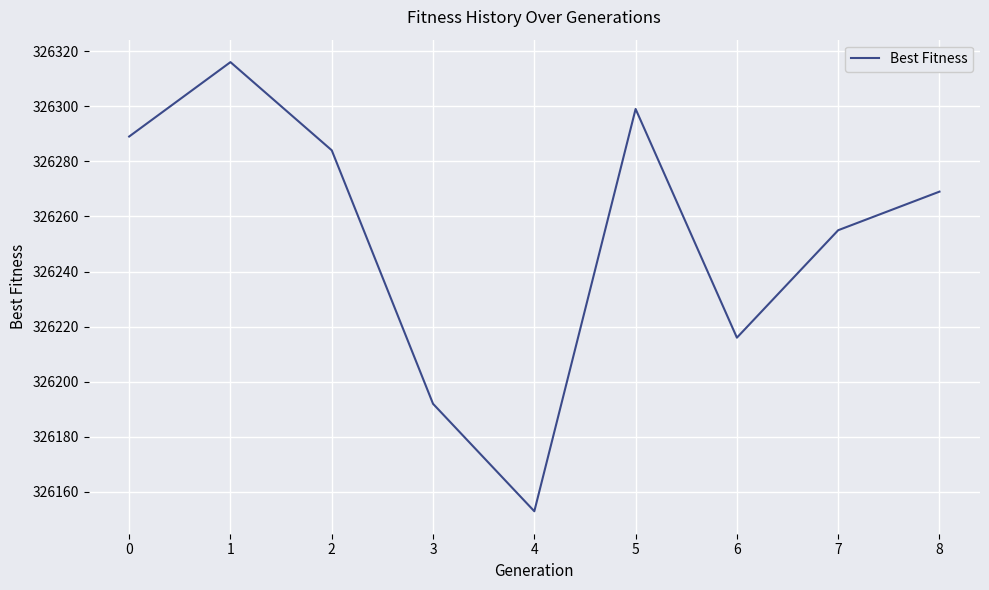

What is the change in value from 0 to 8?

-20